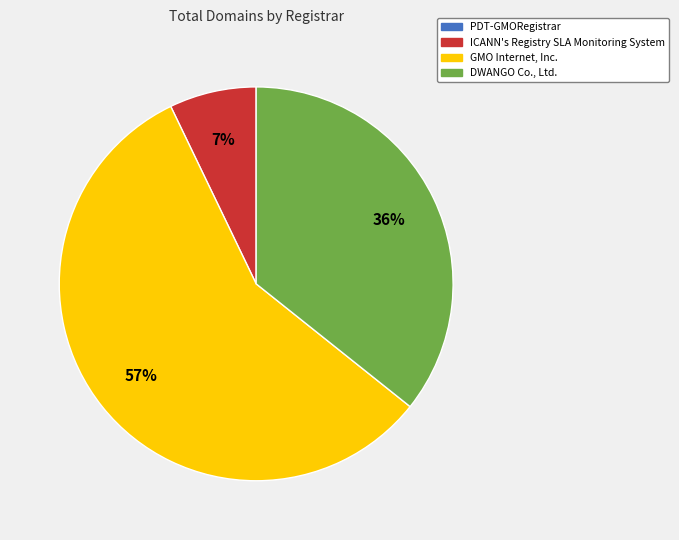

Is there a majority slice in this chart?

Yes